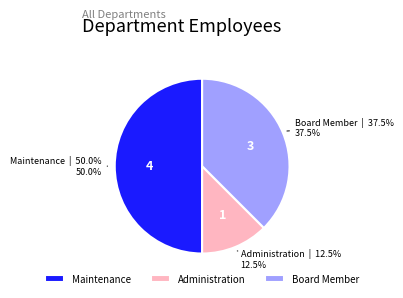

Combined, what portion of the pie is Maintenance and Administration?

62.5%